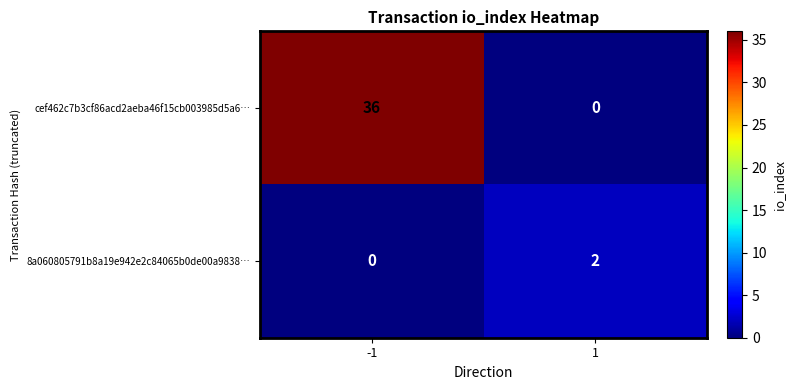

At -1, list the series in order from smallest to largest.

8a060805791b8a19e942e2c84065b0de00a9838…, cef462c7b3cf86acd2aeba46f15cb003985d5a6…